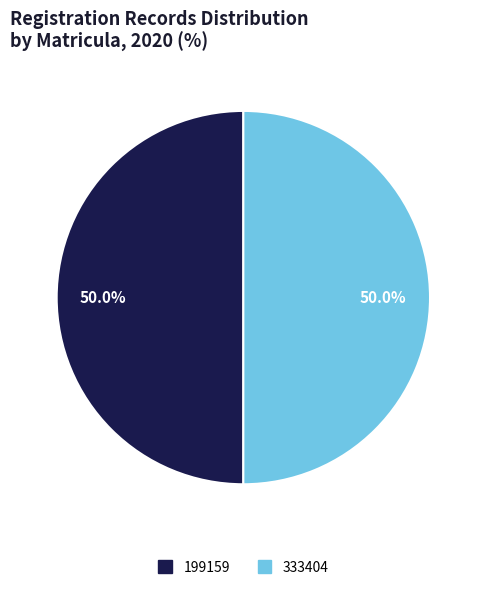

What is the ratio of the value at 199159 to the value at 333404?

1.0